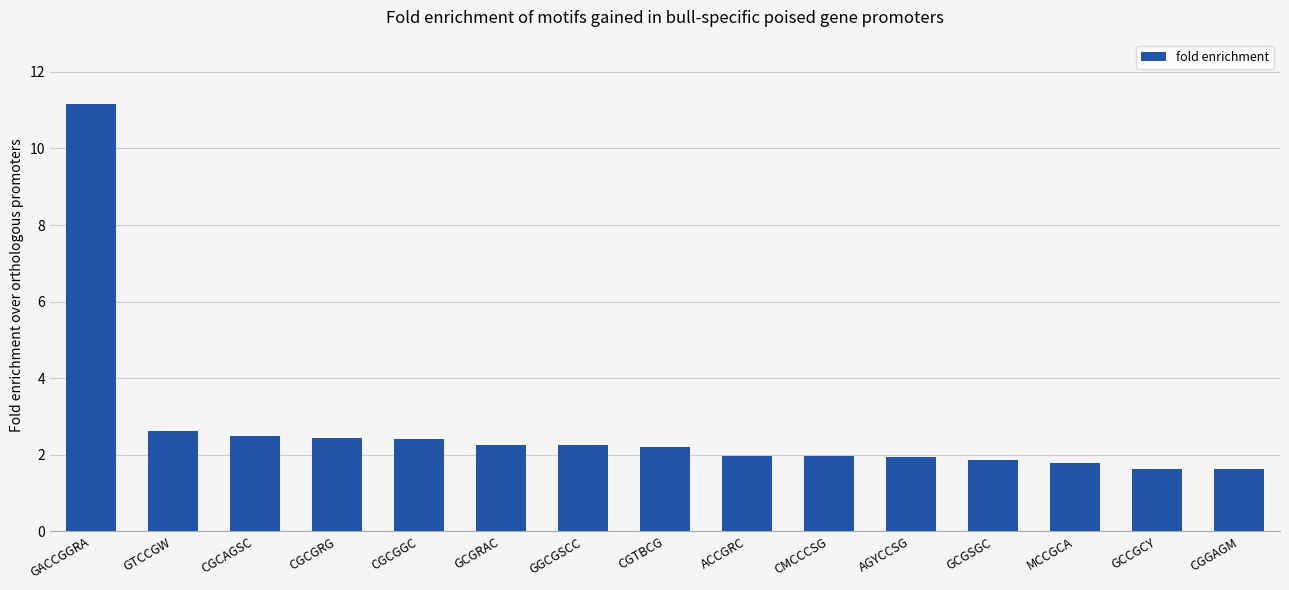

The chart shows a value of 2.4 at CGCGRG. True or false?

True